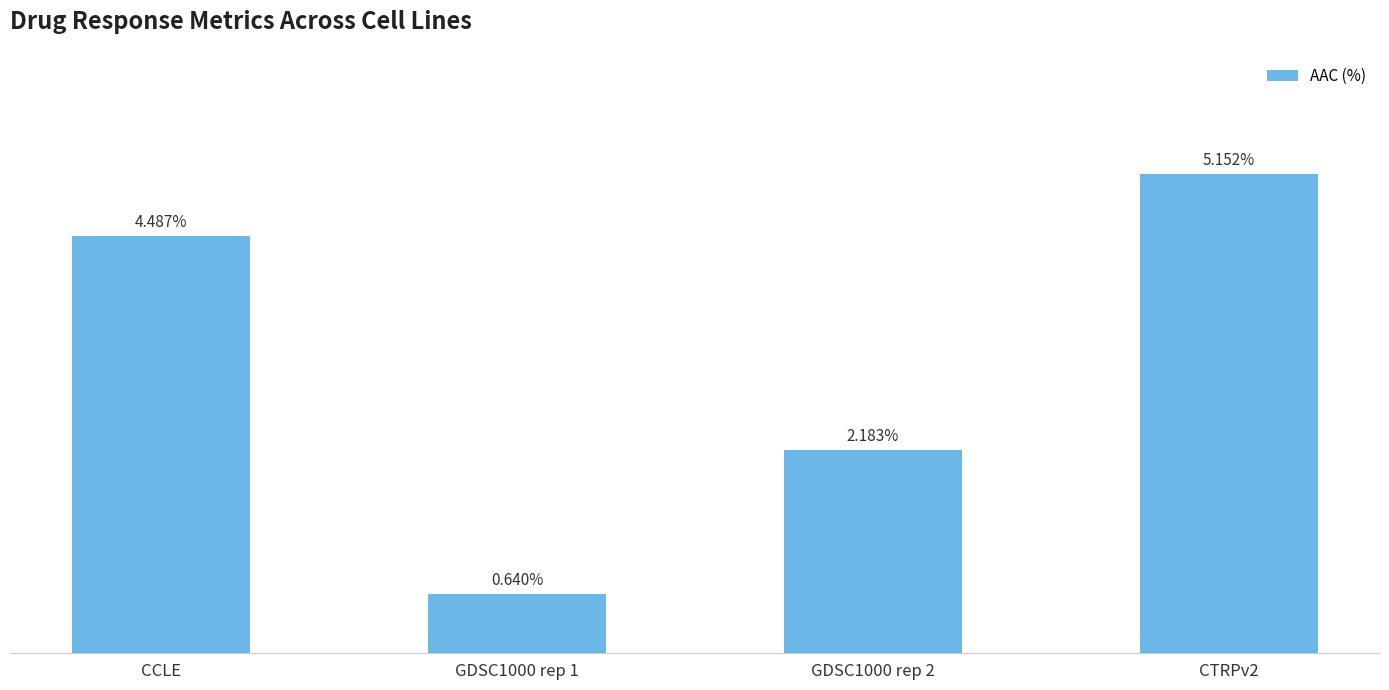

List the labels in order of value, smallest first.

GDSC1000 rep 1, GDSC1000 rep 2, CCLE, CTRPv2